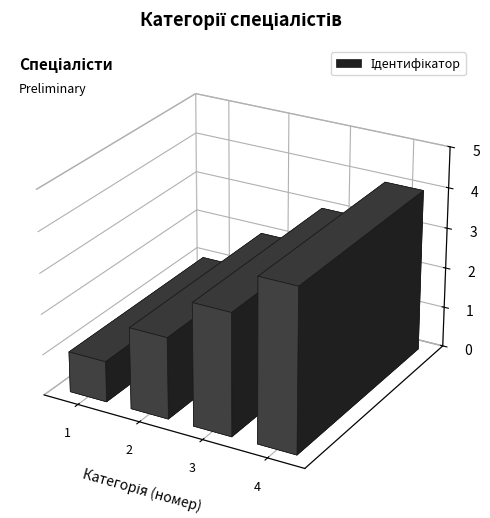

True or false: the data shows 5 at Спеціаліст першої категорії.

False